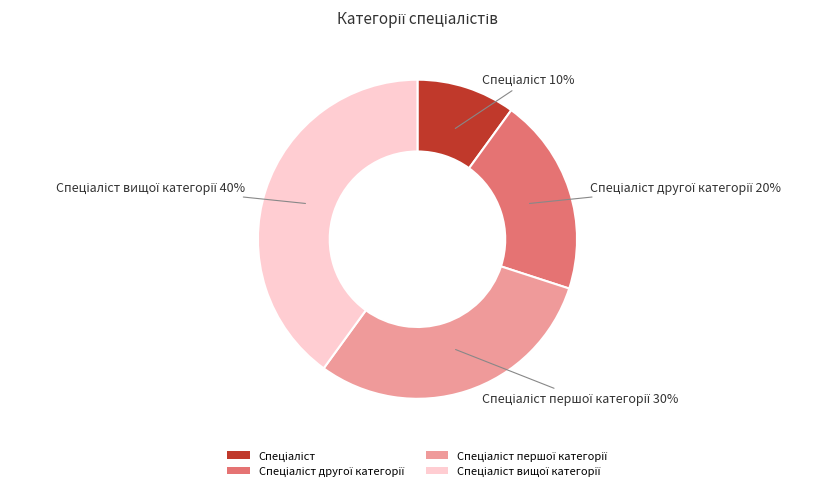

How many segments does this pie chart have?

4